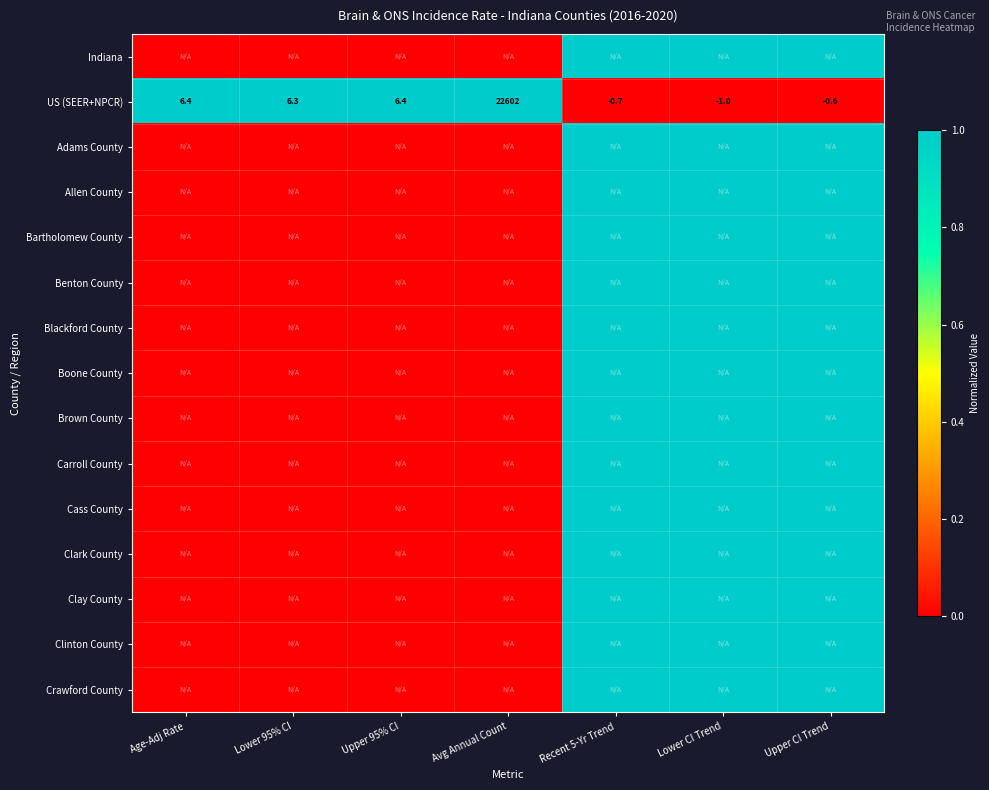

What is the difference between the highest and lowest values at Age-Adj Rate?

1